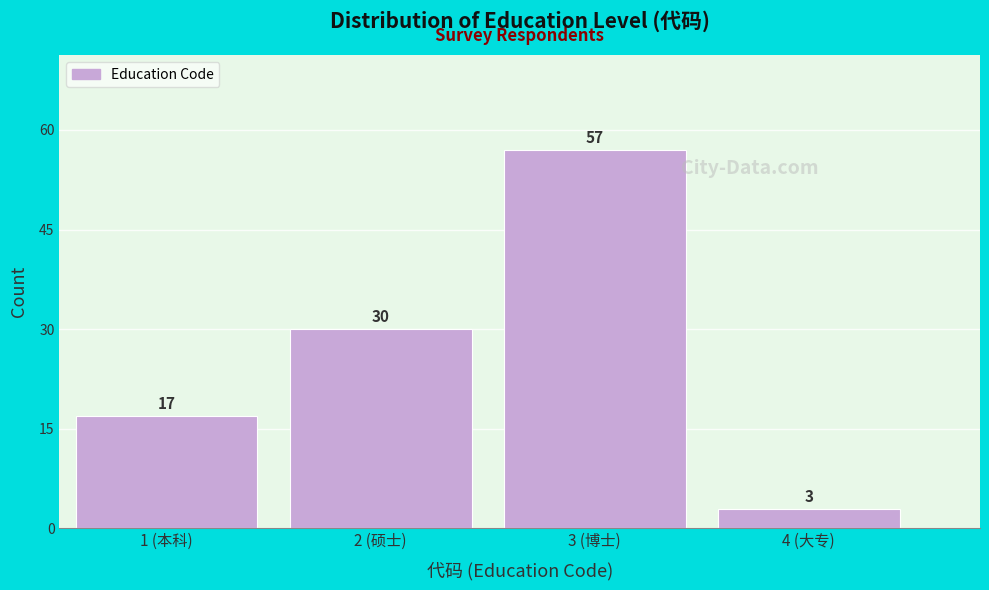

Reading left to right, transcribe all the data shown in this chart.

1 (本科)=17	2 (硕士)=30	3 (博士)=57	4 (大专)=3